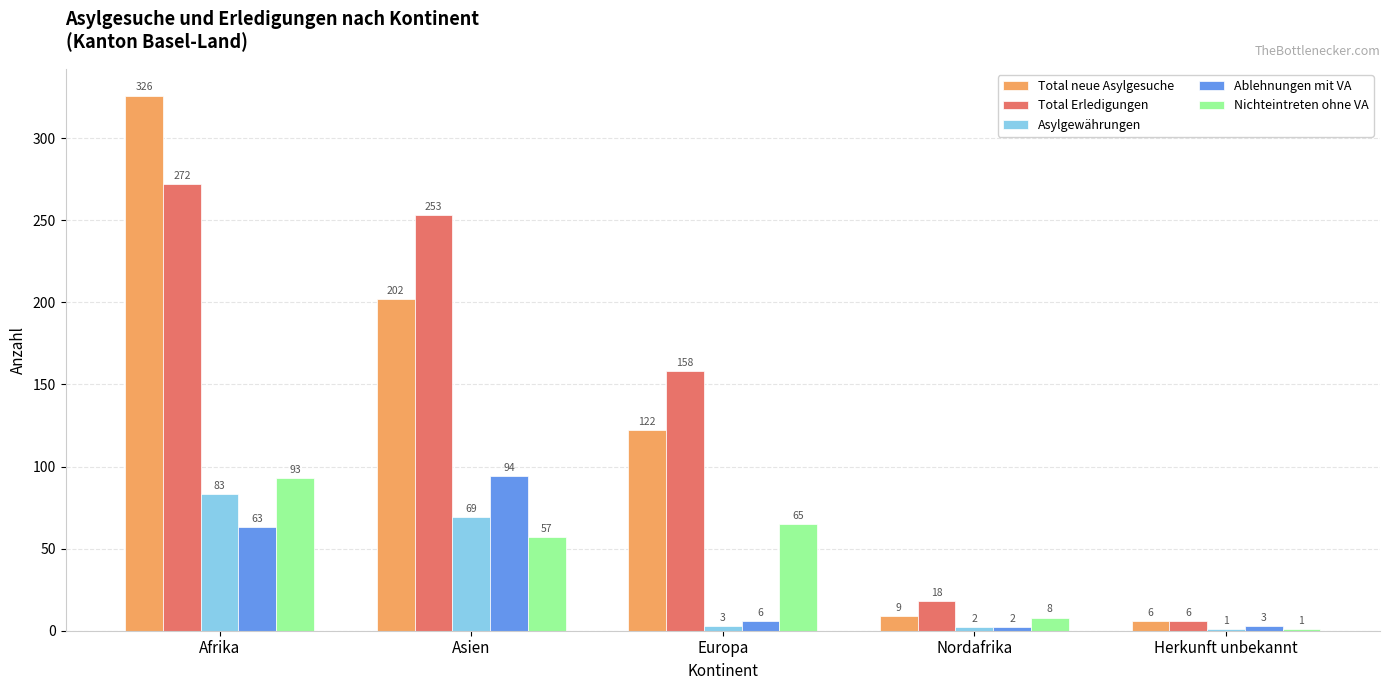

Reading left to right, transcribe all the data shown in this chart.

Total neue Asylgesuche: Afrika=326	Asien=202	Europa=122	Nordafrika=9	Herkunft unbekannt=6
Total Erledigungen: Afrika=272	Asien=253	Europa=158	Nordafrika=18	Herkunft unbekannt=6
Asylgewährungen: Afrika=83	Asien=69	Europa=3	Nordafrika=2	Herkunft unbekannt=1
Ablehnungen mit VA: Afrika=63	Asien=94	Europa=6	Nordafrika=2	Herkunft unbekannt=3
Nichteintreten ohne VA: Afrika=93	Asien=57	Europa=65	Nordafrika=8	Herkunft unbekannt=1